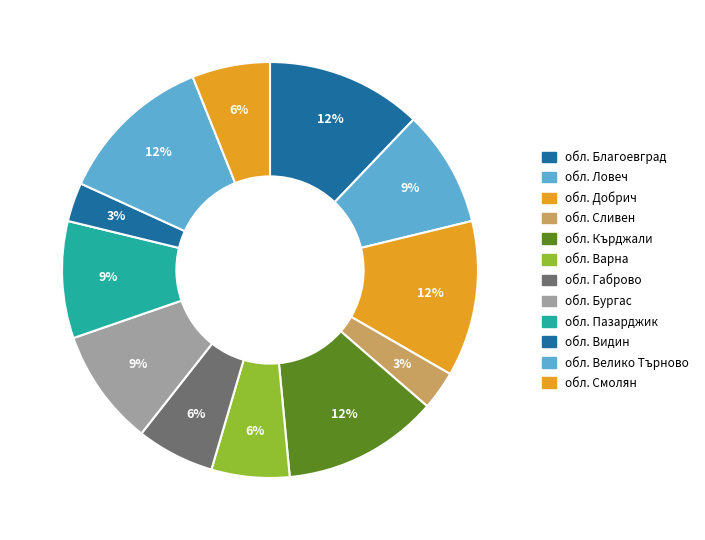

Is it true that обл. Кърджали is 25% of the pie?

False